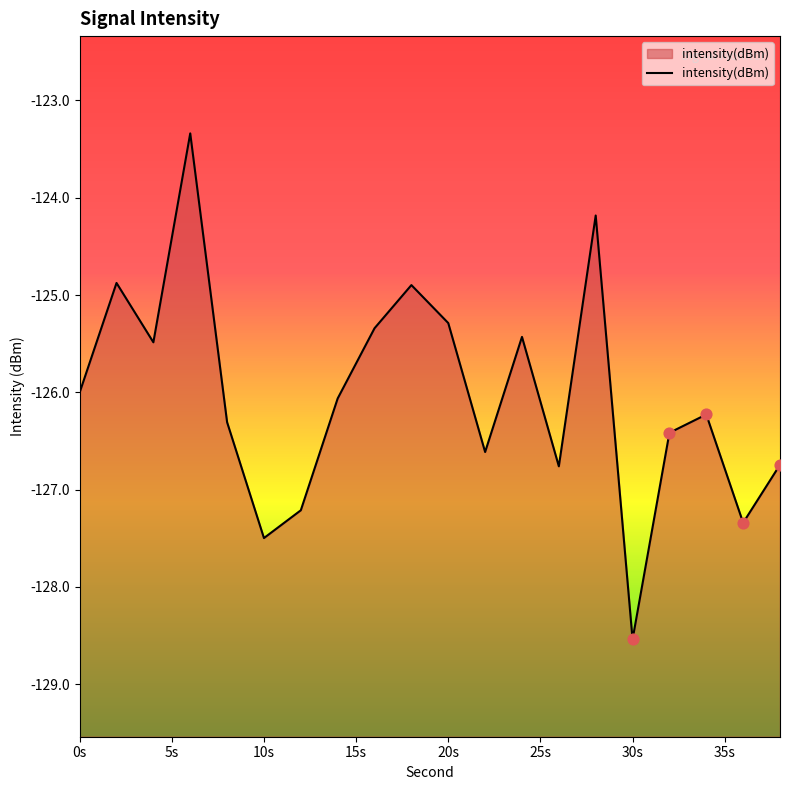

What is the change in value from 8 to 20?

+1.0